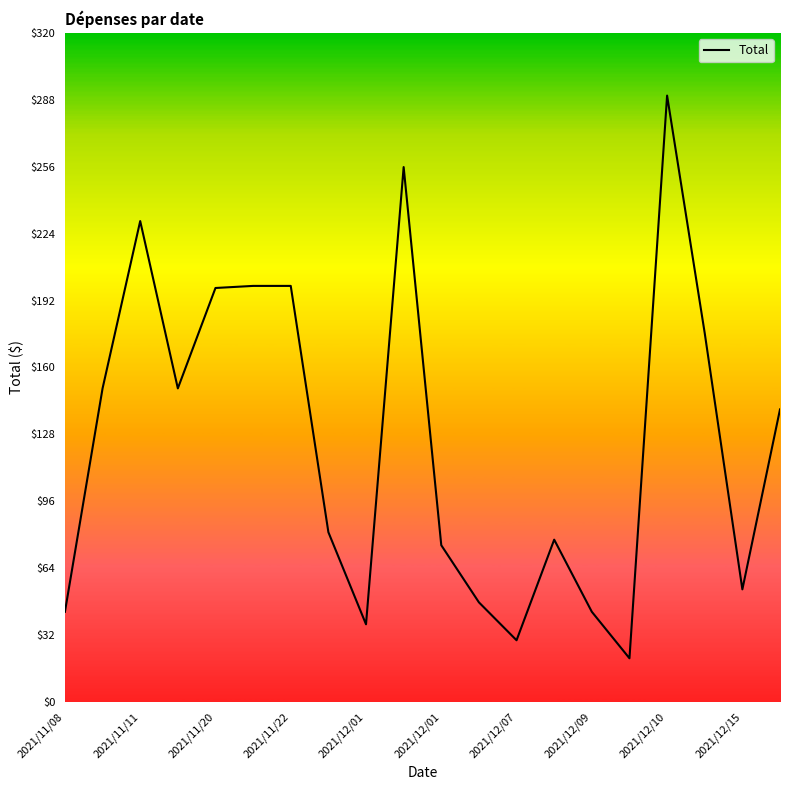

What is the greatest value displayed?

290.0